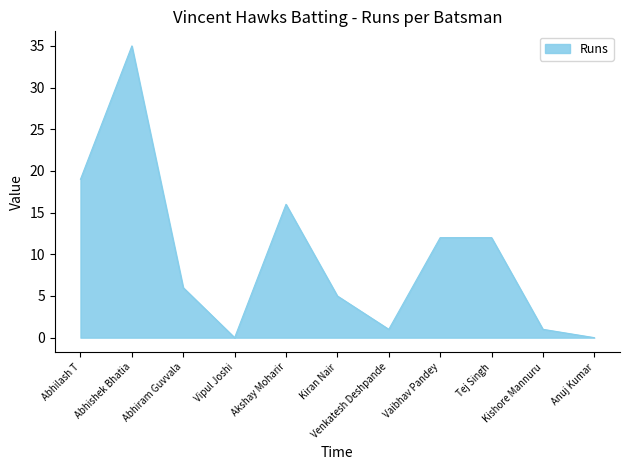

Approximately how many times larger is the value at Kishore Mannuru compared to Vaibhav Pandey?

0.1